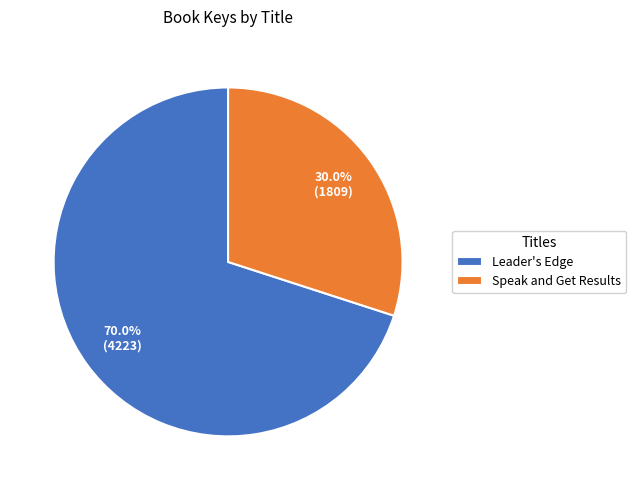

What is the ratio of the value at Leader's Edge to the value at Speak and Get Results?

2.3